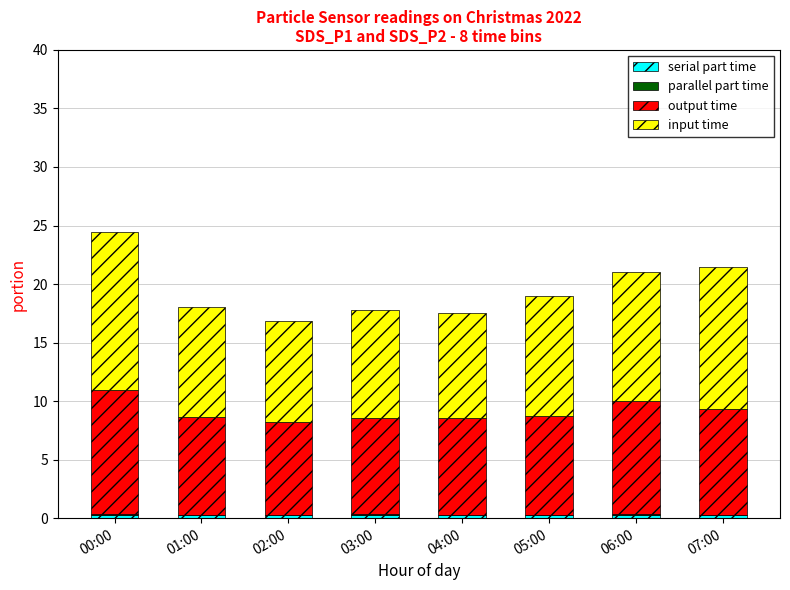

Are the bars horizontal?

No